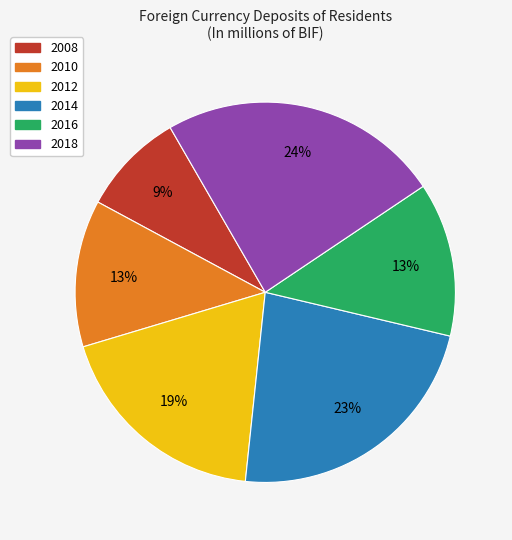

To the nearest percent, what is the average slice percentage?

17%